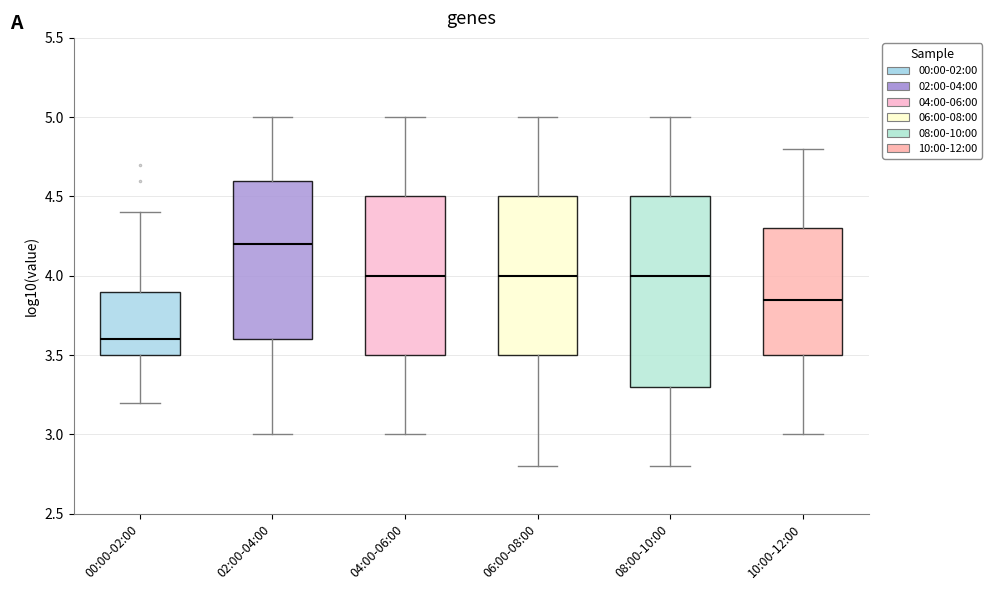

Reading left to right, transcribe this box plot: for each box, give where its median line is, the range the box spans, and where its two whiskers end, as read against the y-axis. The values are not printed on the chart, so give them approximately, as read against the axis.

00:00-02:00: median 3.60, box 3.50 to 3.90, whiskers 3.20 to 4.40
02:00-04:00: median 4.20, box 3.60 to 4.60, whiskers 3.00 to 5.00
04:00-06:00: median 4.00, box 3.50 to 4.50, whiskers 3.00 to 5.00
06:00-08:00: median 4.00, box 3.50 to 4.50, whiskers 2.80 to 5.00
08:00-10:00: median 4.00, box 3.30 to 4.50, whiskers 2.80 to 5.00
10:00-12:00: median 3.85, box 3.50 to 4.30, whiskers 3.00 to 4.80